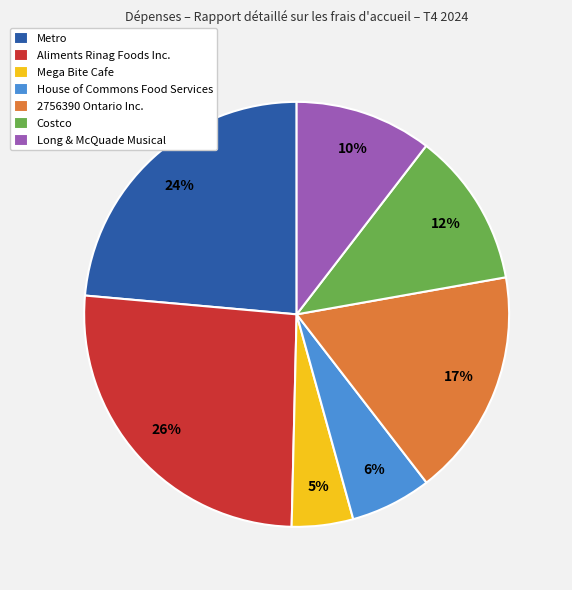

The Costco slice represents 1% of the pie. True or false?

False